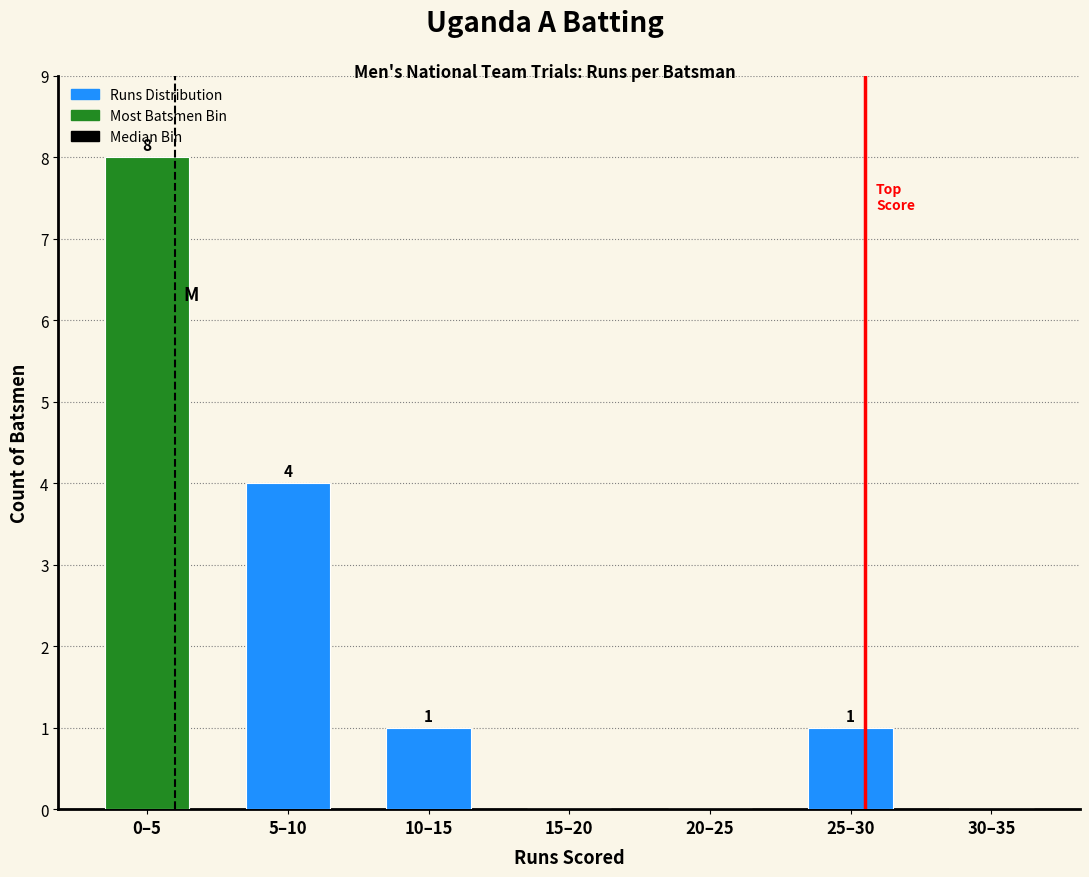

Reading right to left, extract all data points from this chart.

30–35=0	25–30=1	20–25=0	15–20=0	10–15=1	5–10=4	0–5=8